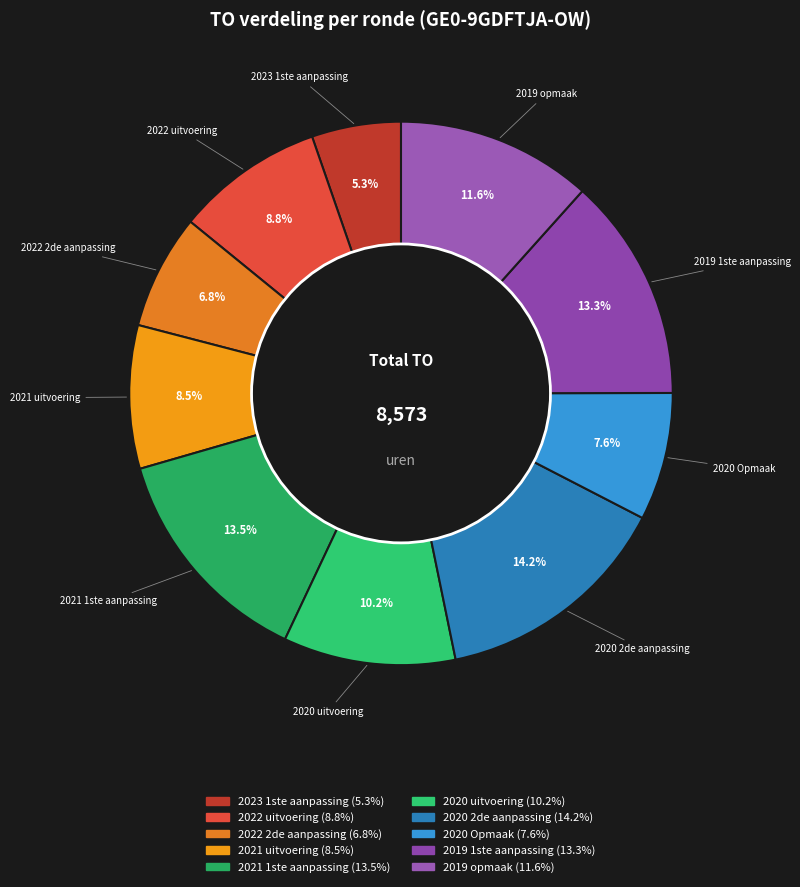

Does any single category account for the majority?

No